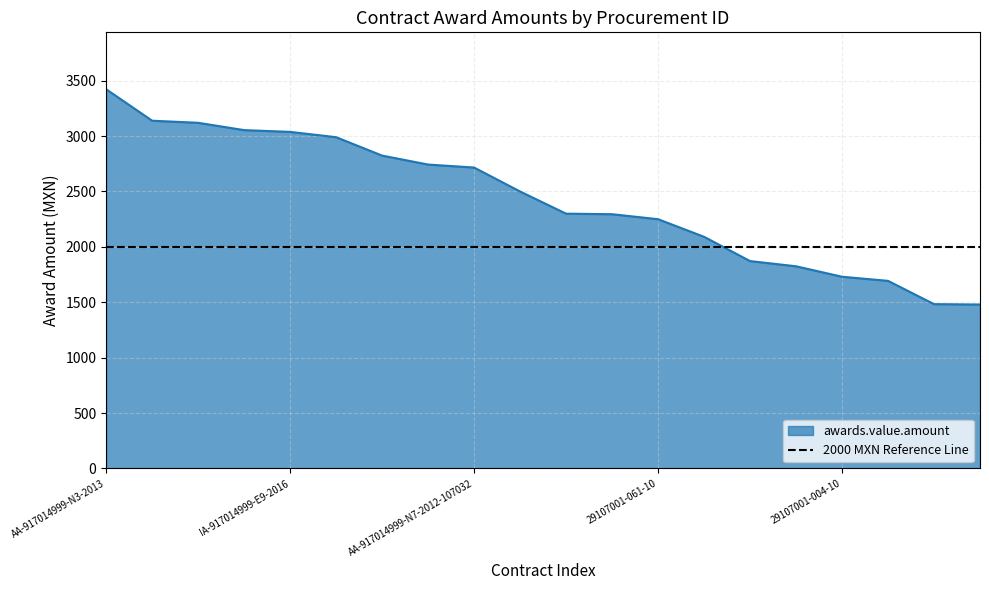

What is the greatest value displayed?

3423.0